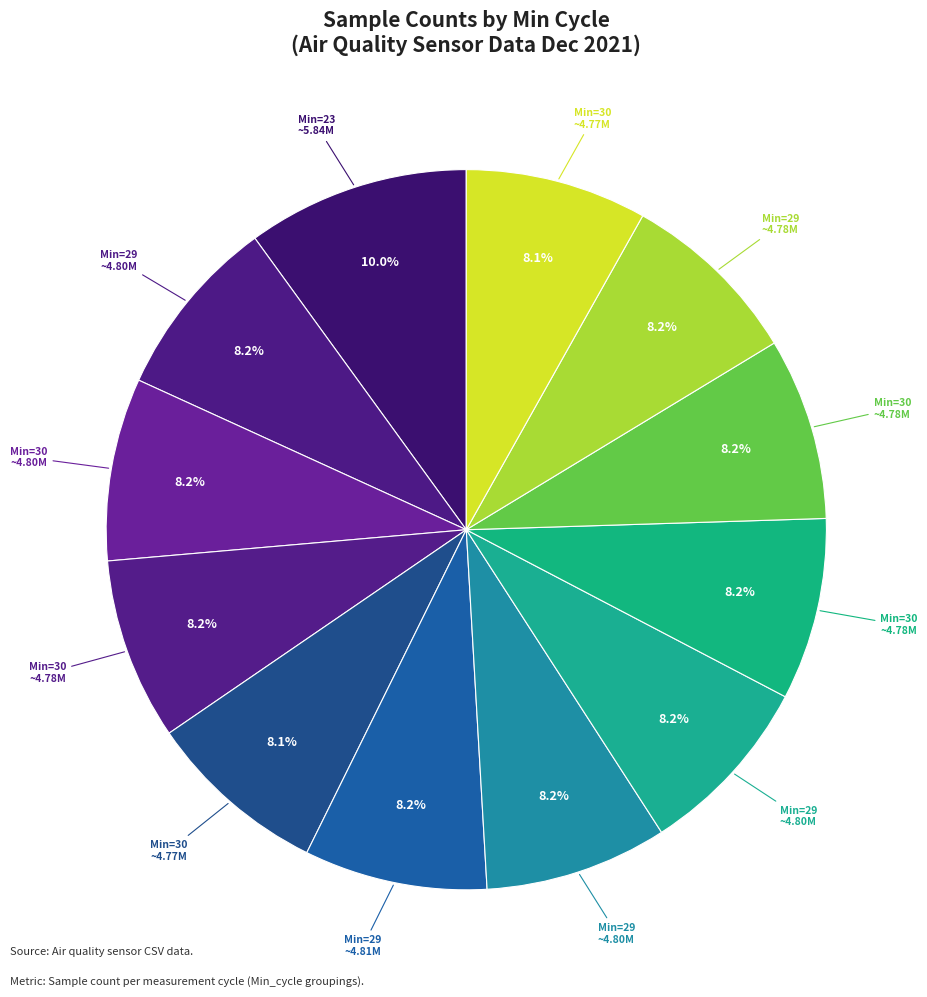

To the nearest percent, what is the average slice percentage?

8%